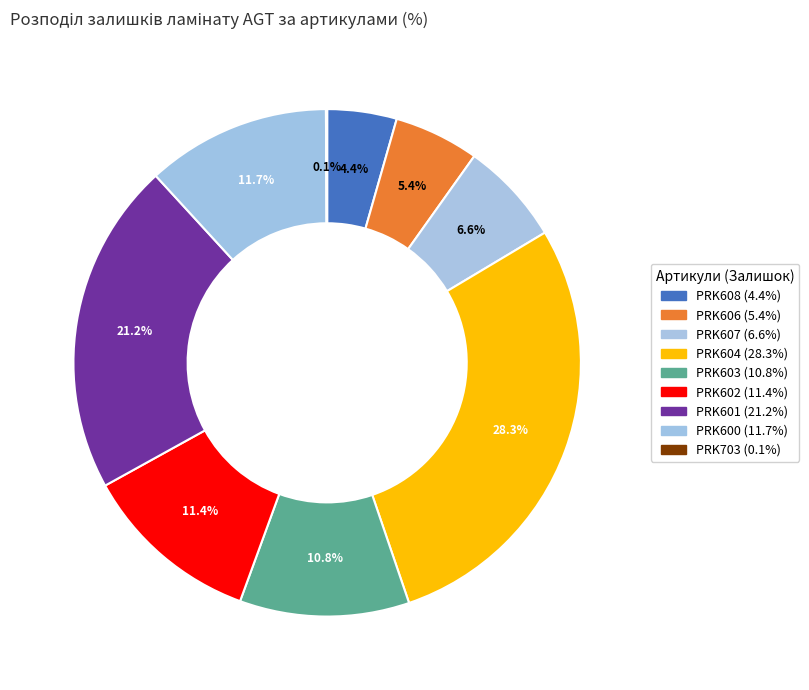

How many segments does this pie chart have?

9